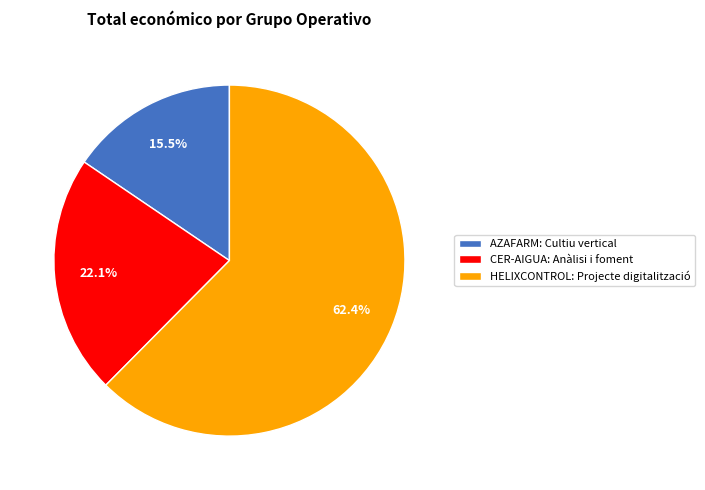

Which has a higher value, CER-AIGUA: Anàlisi i foment or AZAFARM: Cultiu vertical?

CER-AIGUA: Anàlisi i foment